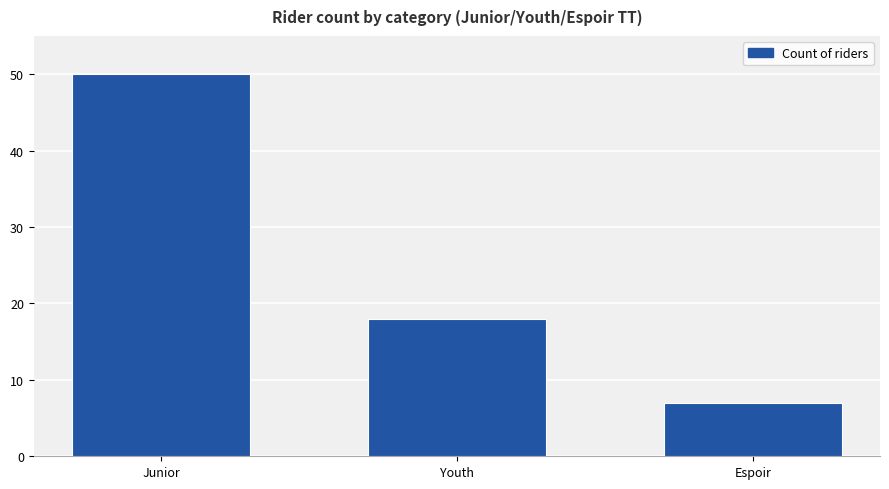

List the labels in order of value, smallest first.

Espoir, Youth, Junior